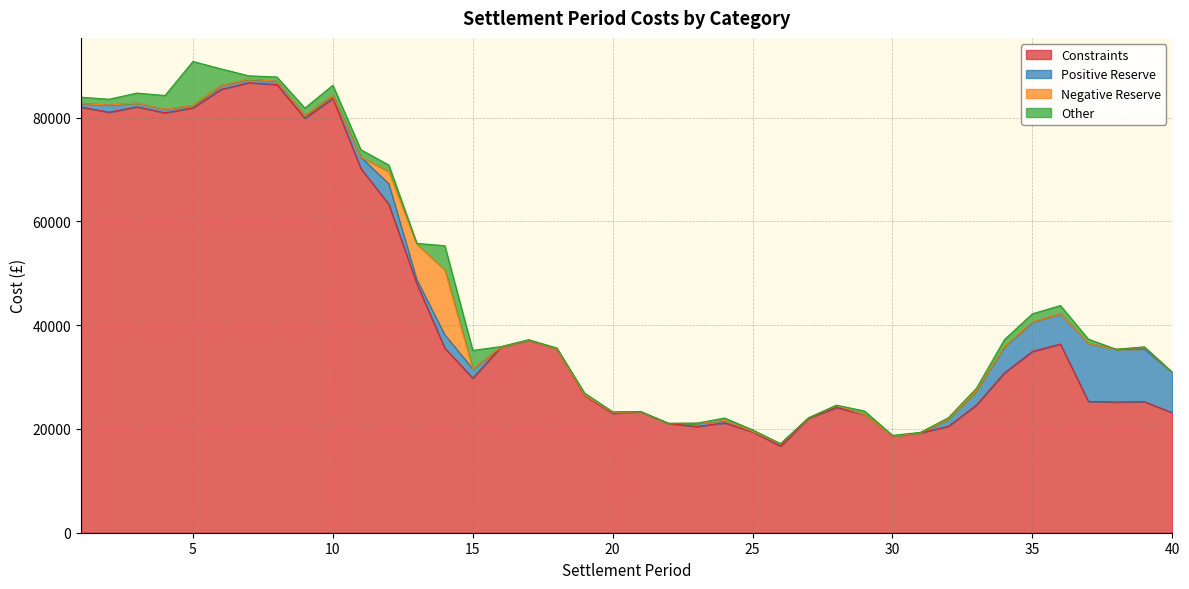

Which category has the lowest value across all series?

16